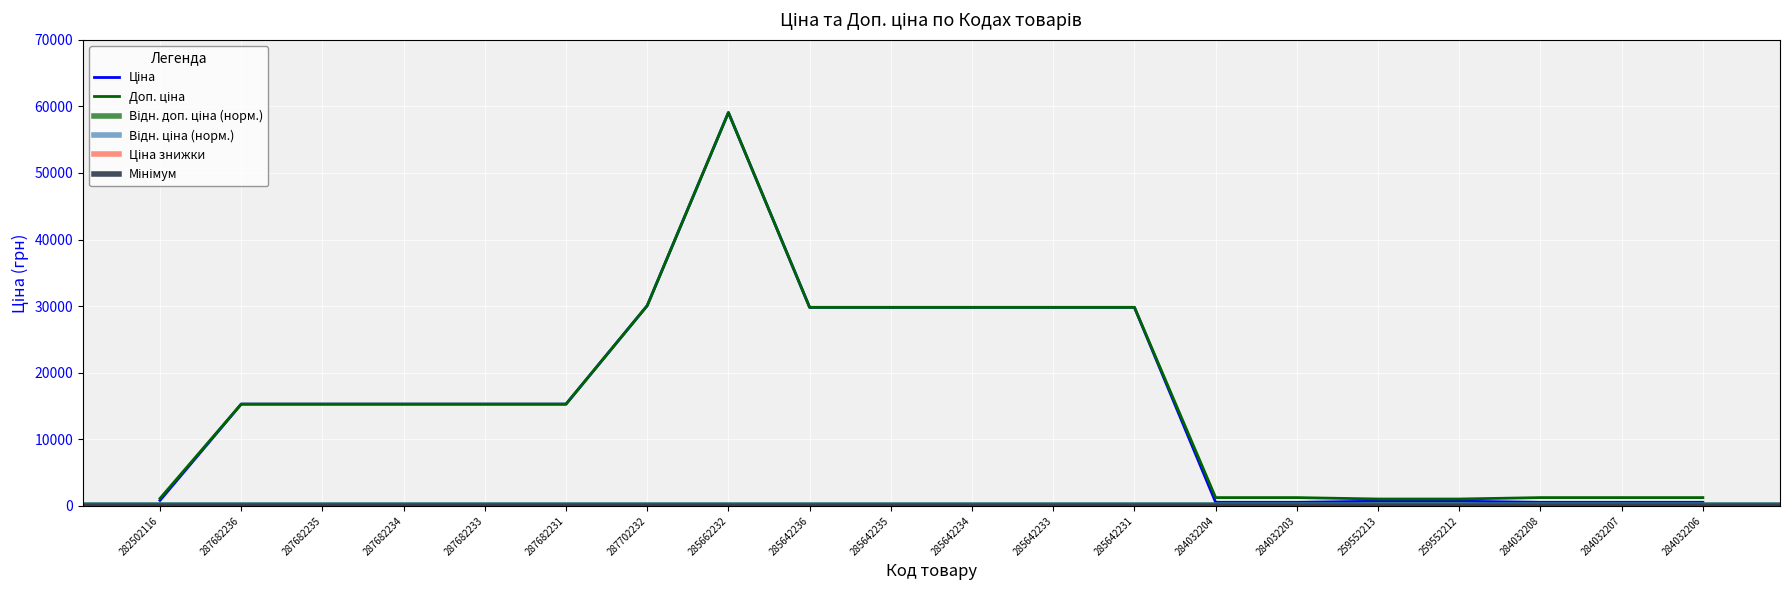

Is it true that Ціна equals 200.6 at 282502116?

False